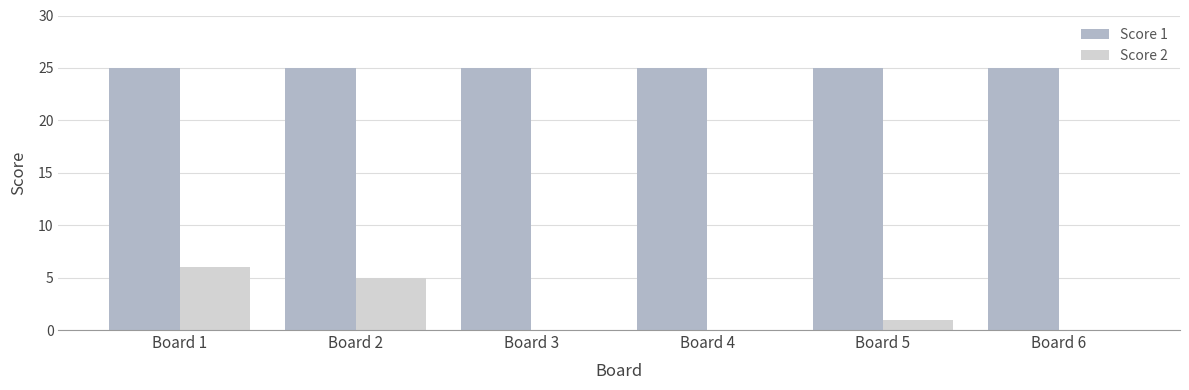

Reading left to right, what are all the values shown in this chart?

Score 1: Board 1=25	Board 2=25	Board 3=25	Board 4=25	Board 5=25	Board 6=25
Score 2: Board 1=6	Board 2=5	Board 3=0	Board 4=0	Board 5=1	Board 6=0